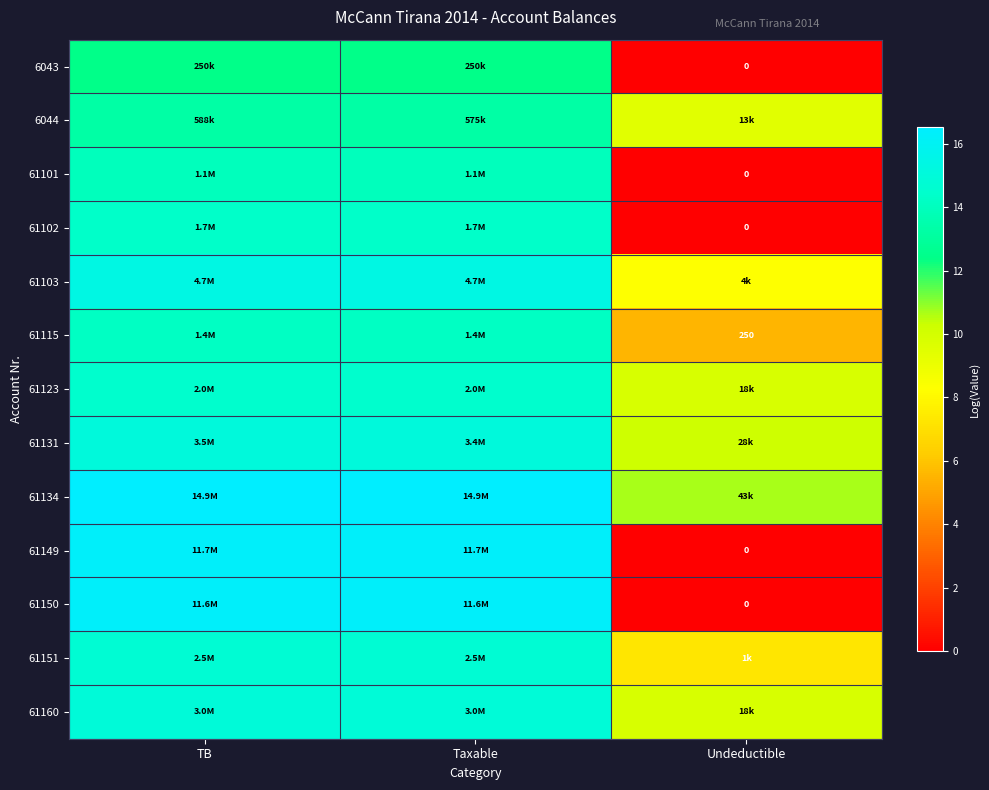

Is the value of 61123 at TB greater than the value of 6044 at Undeductible?

Yes